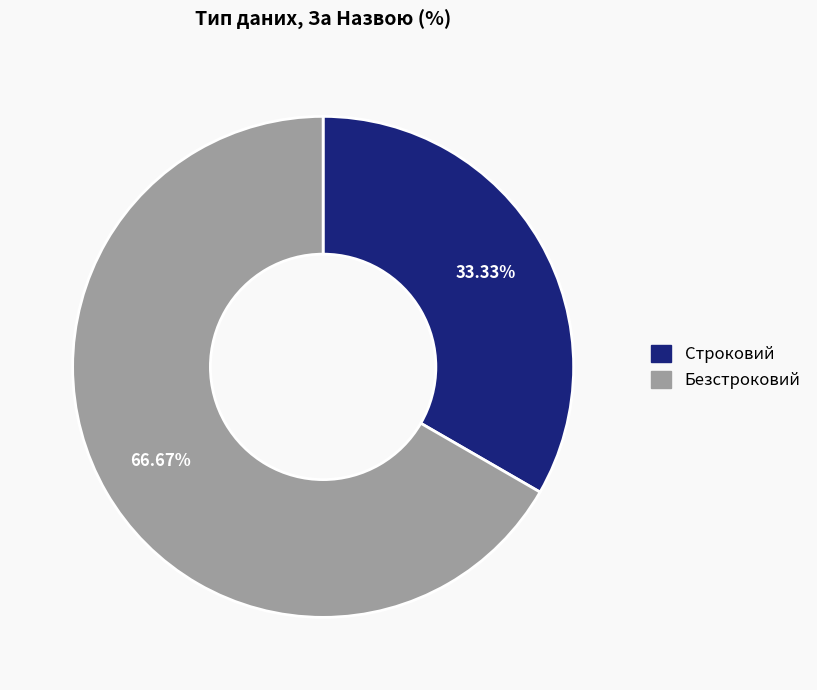

True or false: Безстроковий accounts for 82% of the total.

False